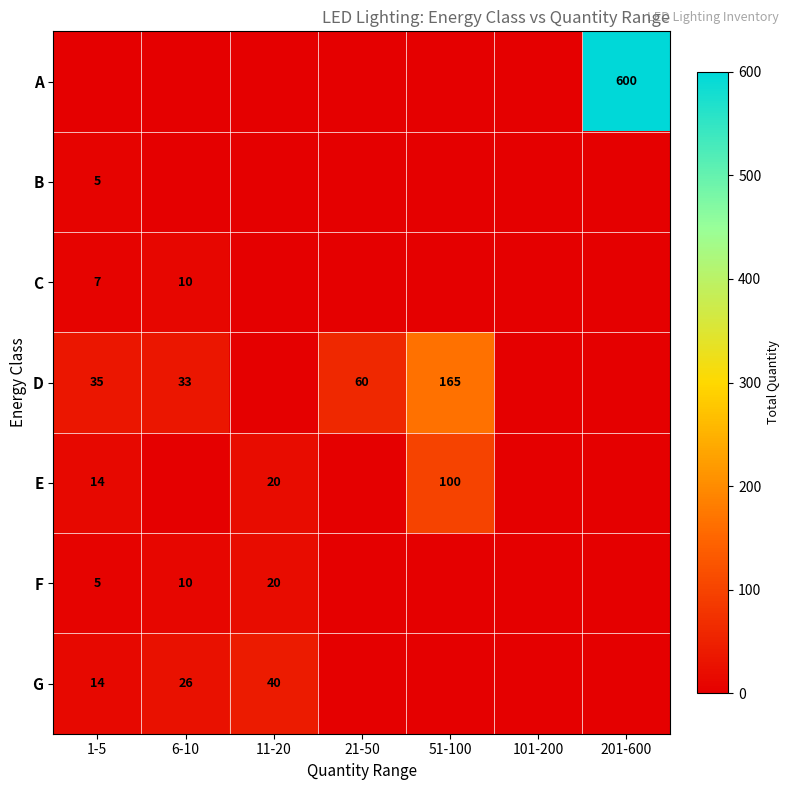

The E series shows 11 at 11-20. True or false?

False